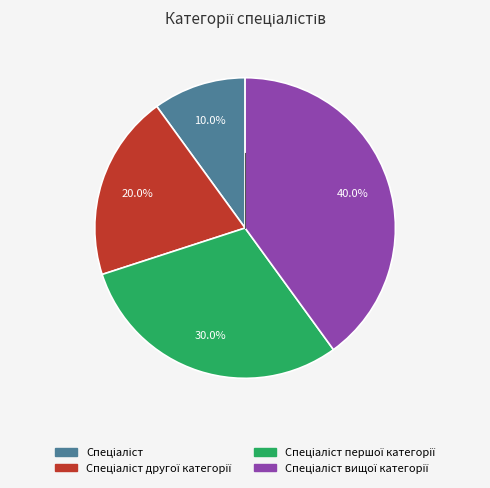

How many slices are in this pie chart?

4